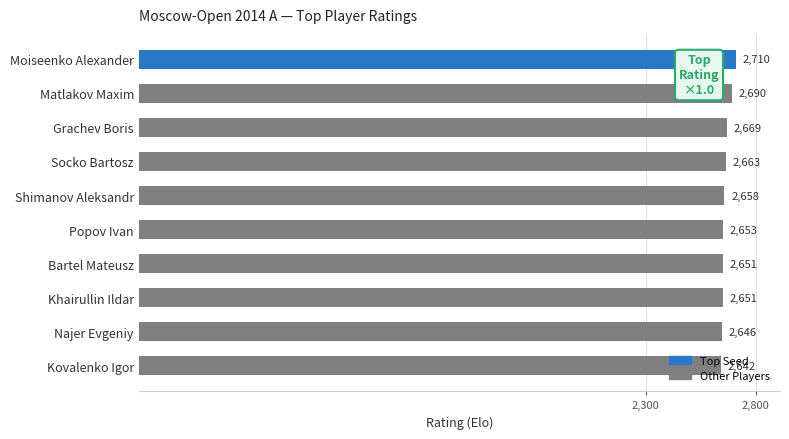

What position from the top is Bartel Mateusz?

7